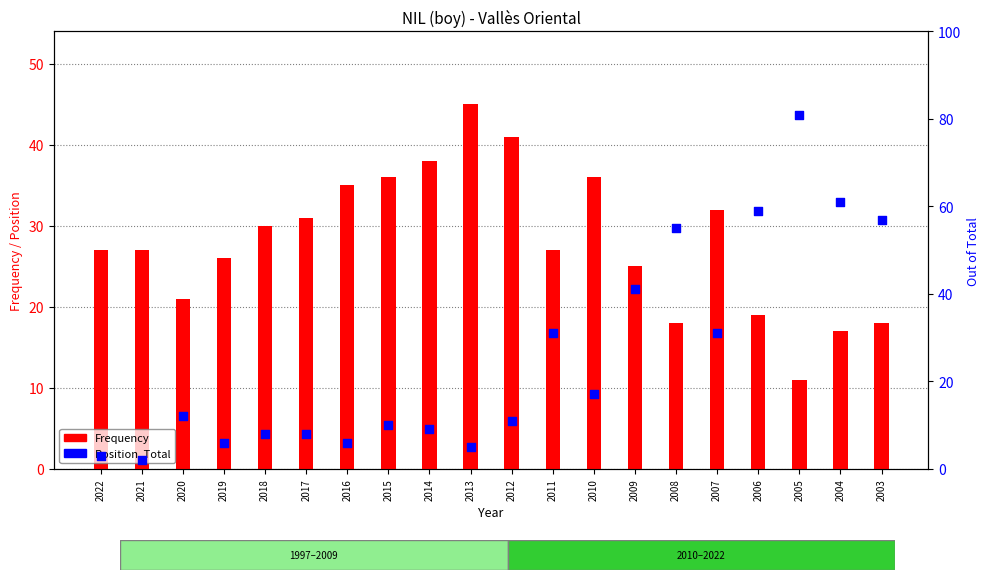

At how many categories does at least one series exceed 73?

1